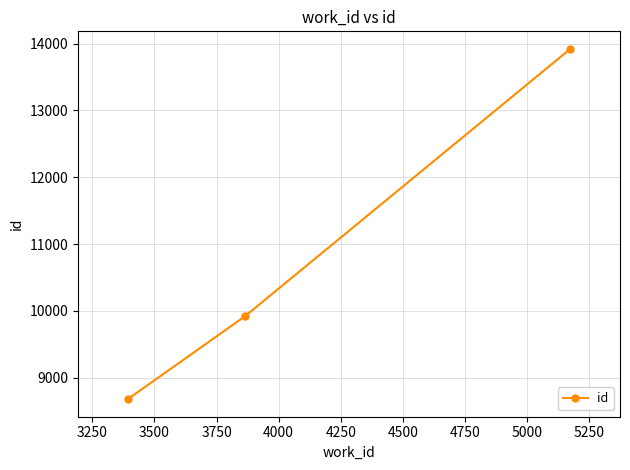

What is the difference between the maximum and minimum values?

5244